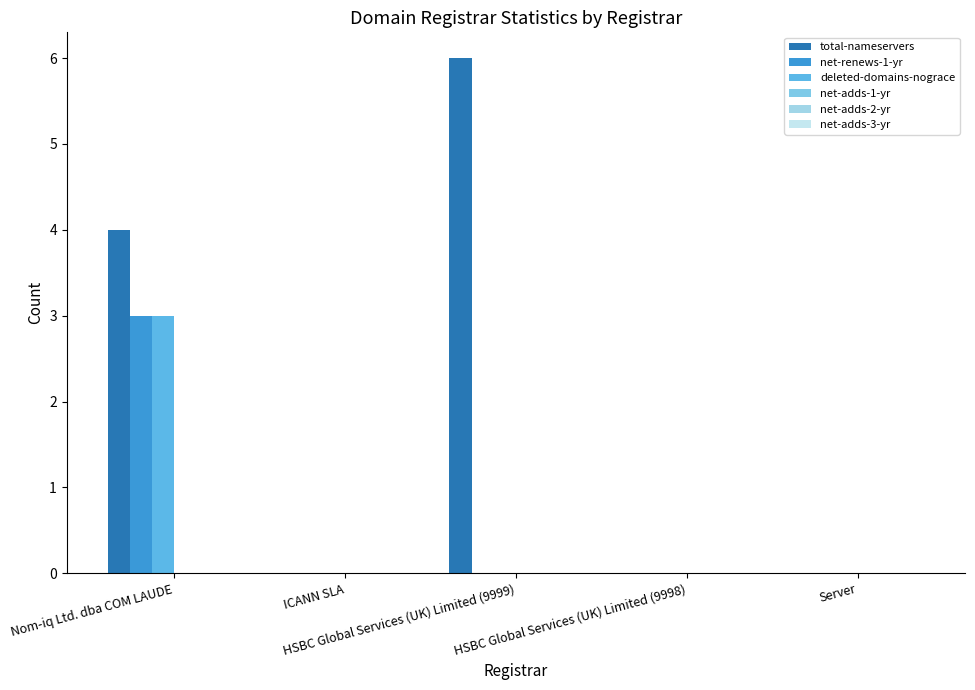

Which series has the widest spread of values?

total-nameservers